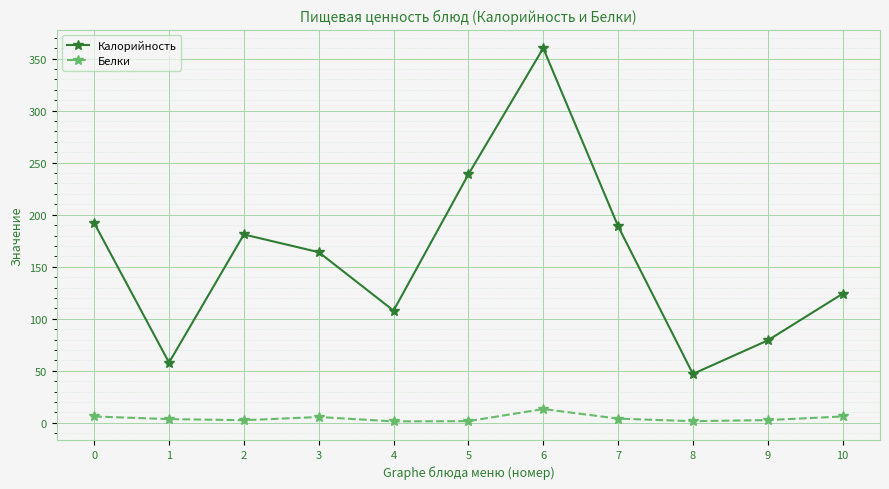

Between 0 and 4, which series saw the biggest shift?

Калорийность